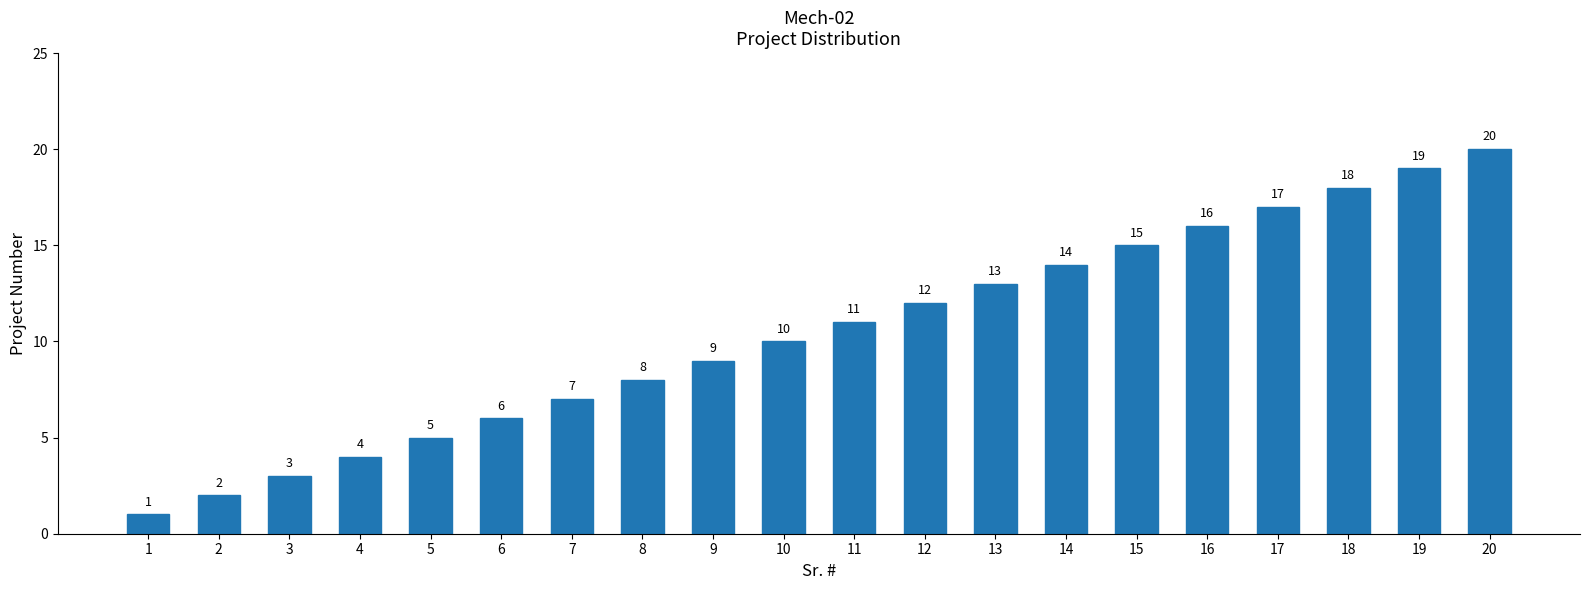

Approximately how many times larger is the value at 15 compared to 17?

0.9